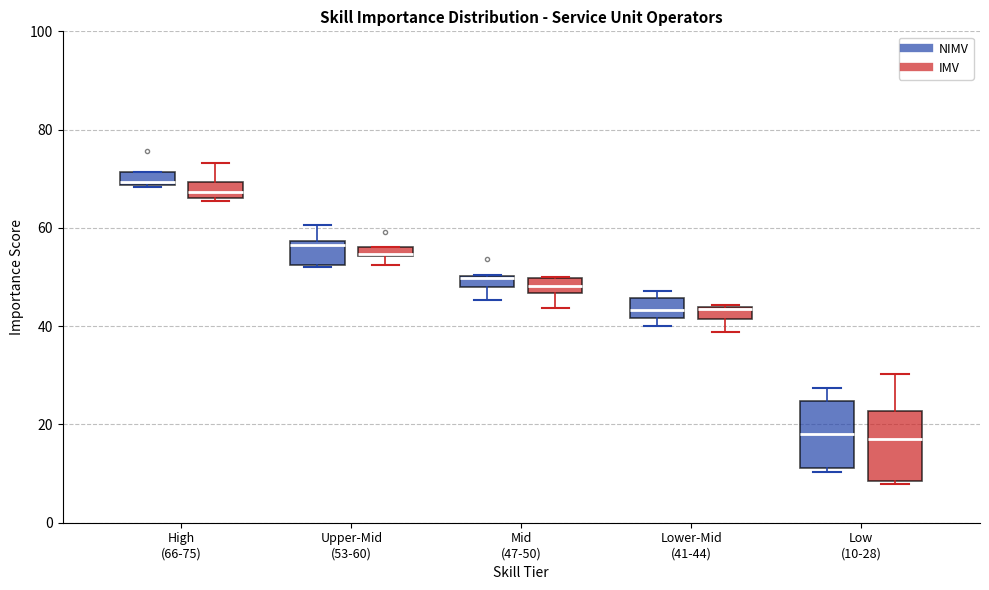

Where does the median line of the box for Upper-Mid (53-60) (NIMV) sit on the y-axis? The values are not printed on the chart, so give them approximately, as read against the axis.

56